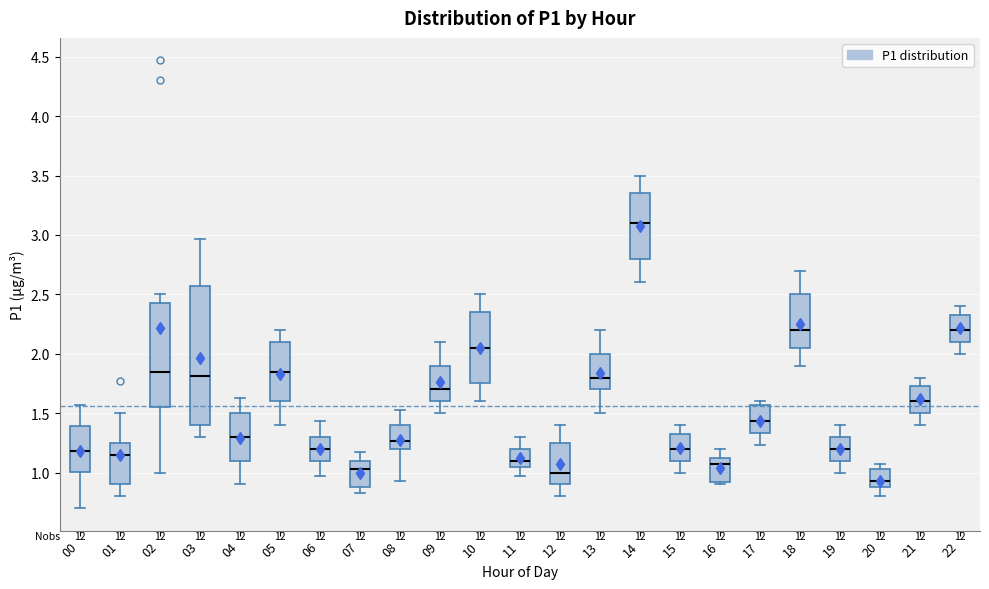

Where does the upper whisker of the box at x = 03 end on the y-axis? The values are not printed on the chart, so give them approximately, as read against the axis.

2.95